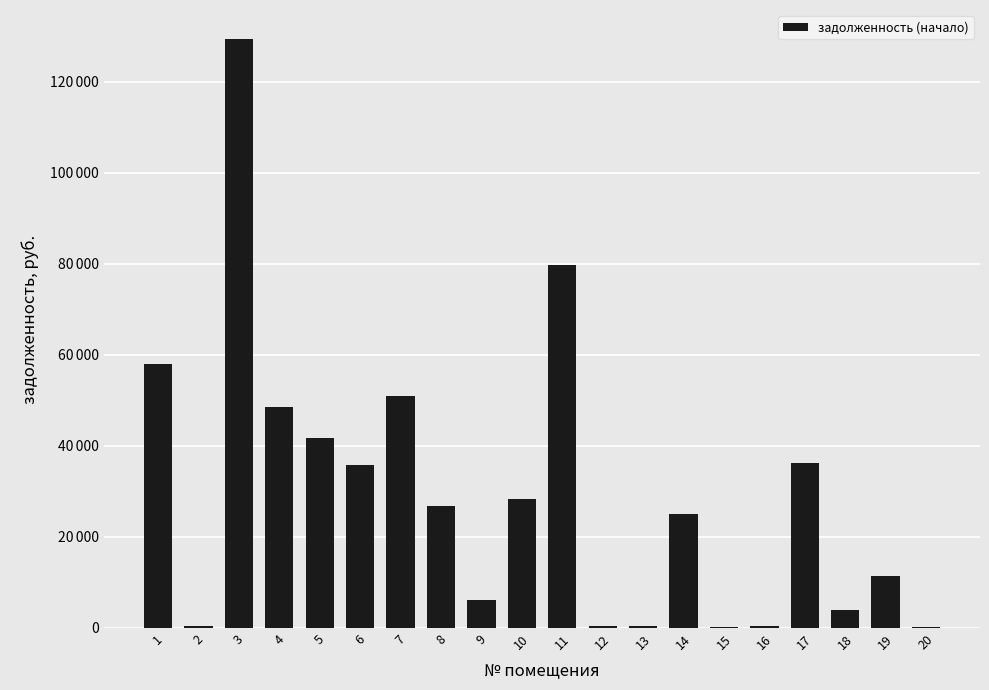

Are the bars horizontal?

No